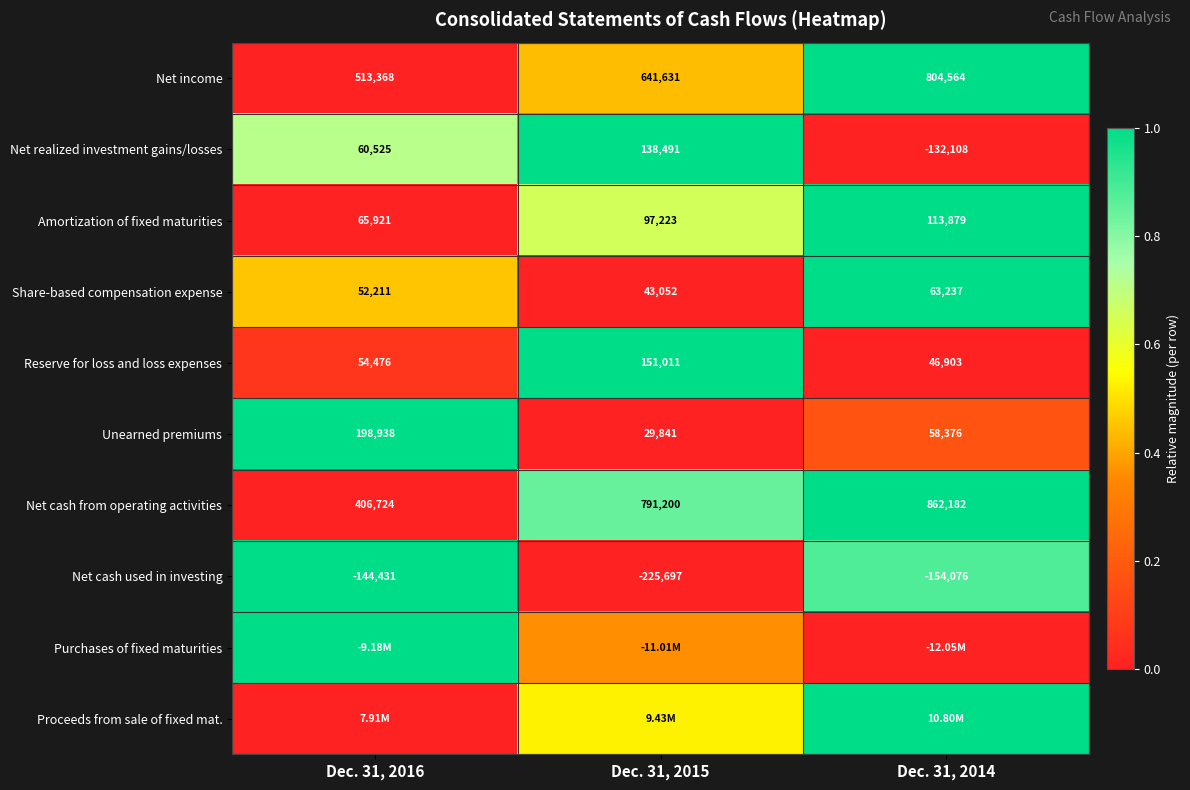

At how many categories does at least one series exceed 0?

3